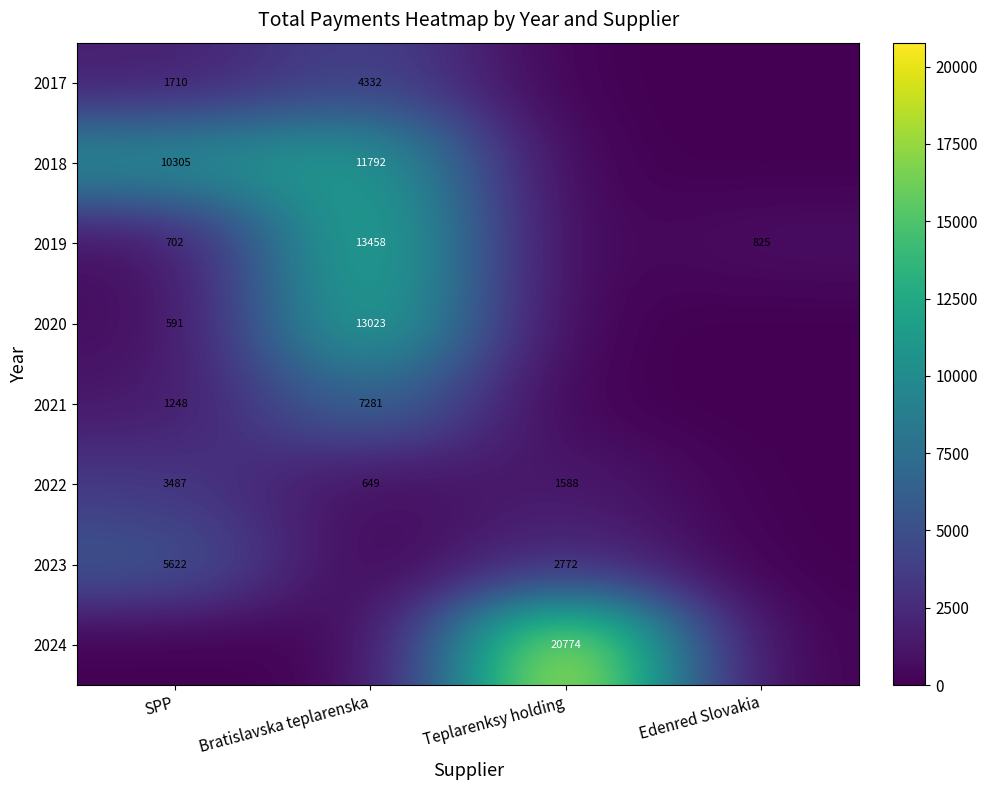

What is the greatest value displayed?

20774.3